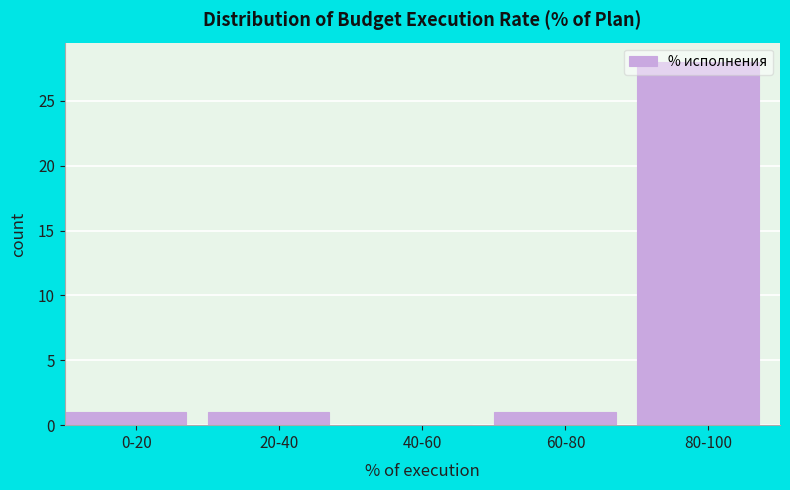

What is the sum of the values at 80-100 and 20-40?

29